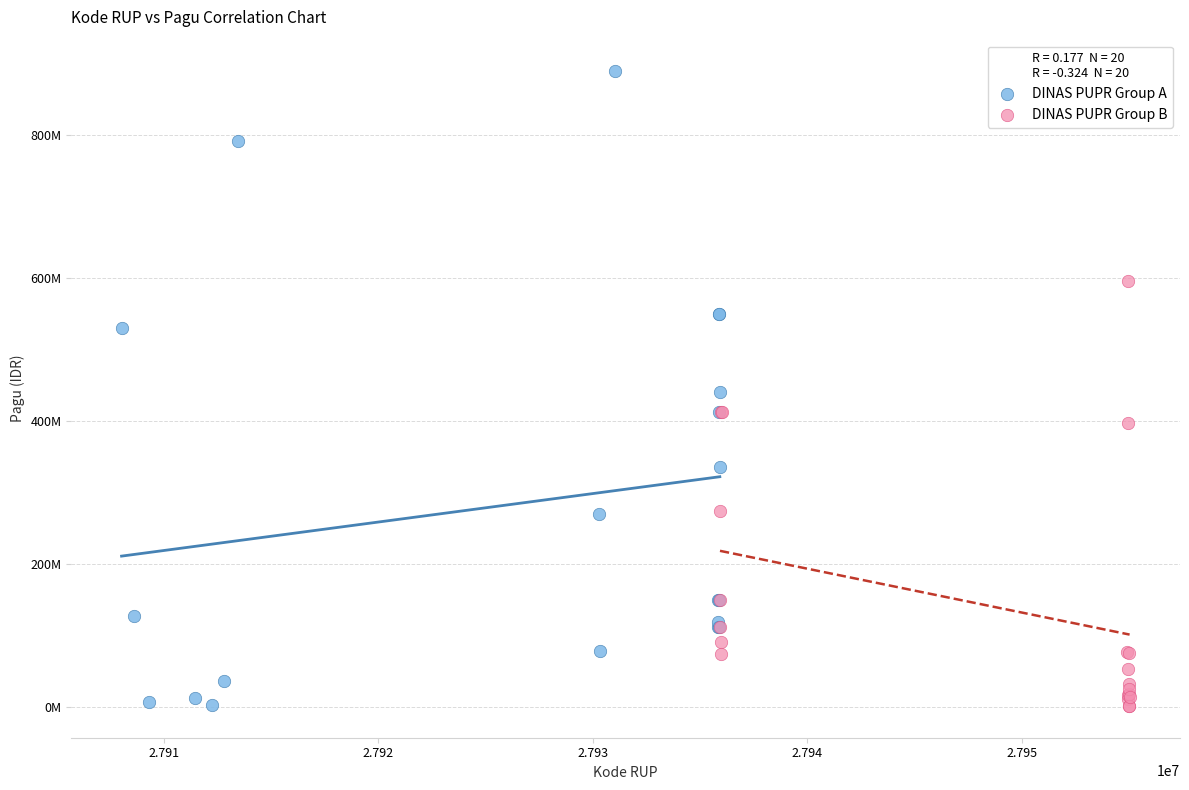

What are all the series names shown in the legend?

DINAS PUPR Group A, DINAS PUPR Group B